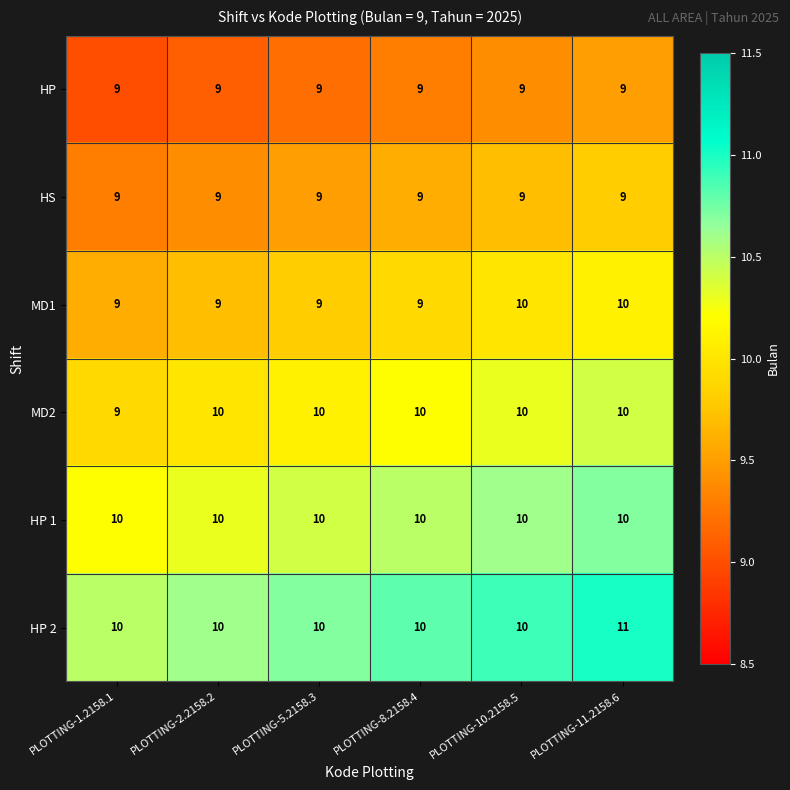

The value of HS at PLOTTING-1.2158.1 is 9. True or false?

True